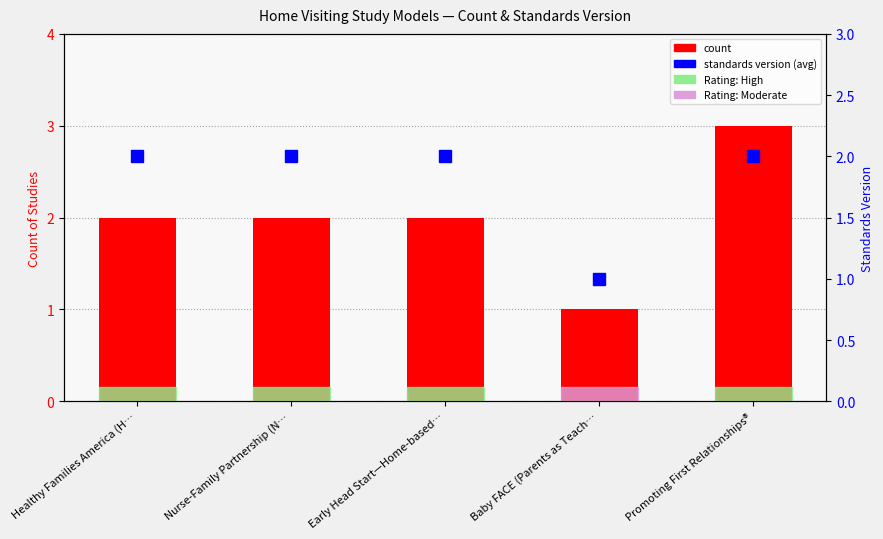

How many values in the count series are below 2?

1